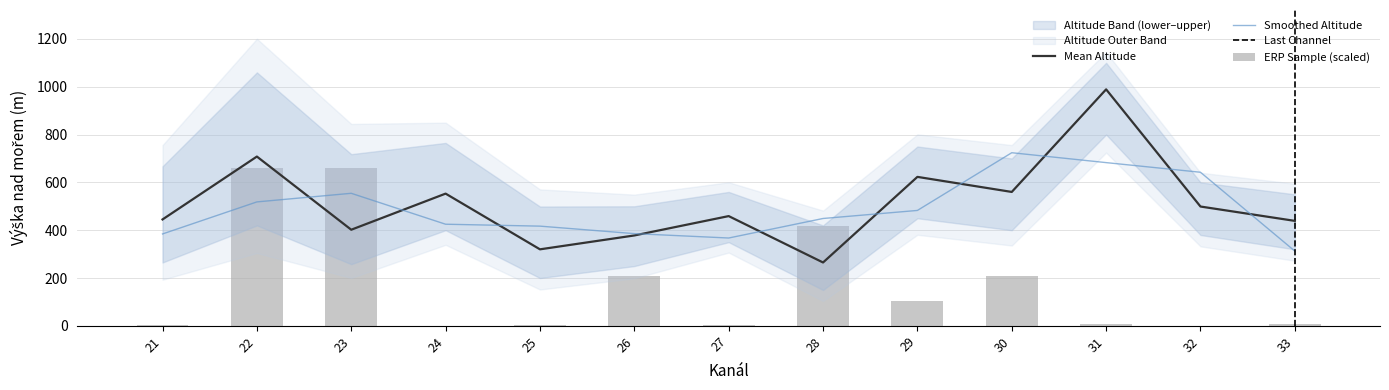

Are the bars grouped side by side (vs. stacked)?

Yes